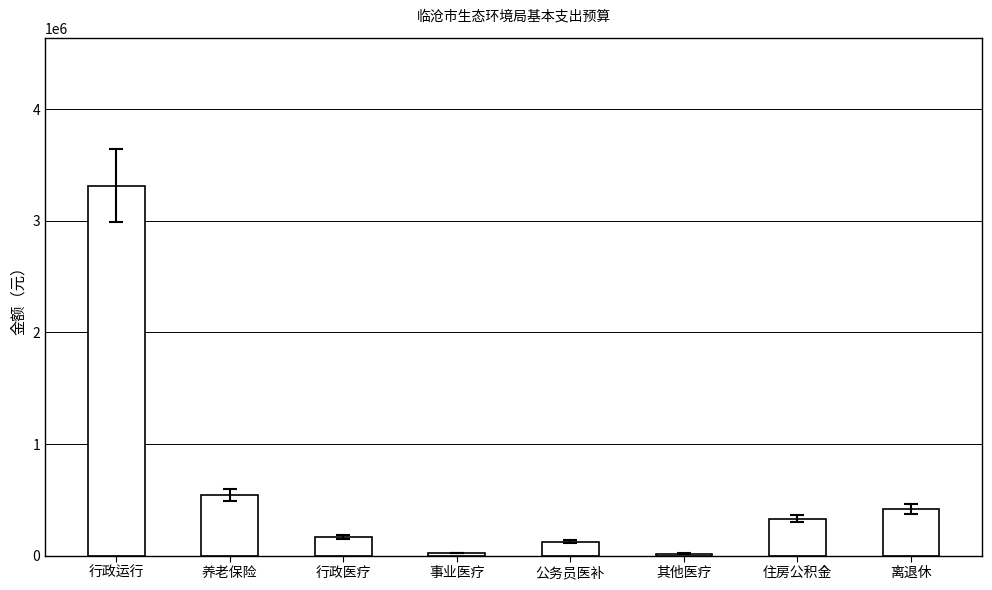

What is the sum of all values?

4945082.9